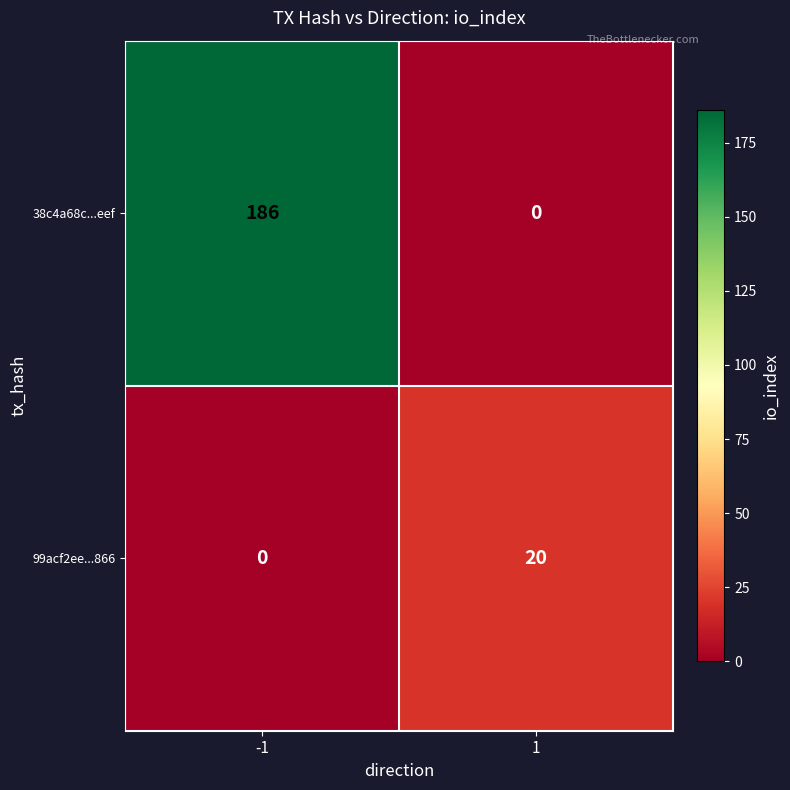

Reading left to right, transcribe all the data shown in this chart.

38c4a68c...eef: -1=186	1=0
99acf2ee...866: -1=0	1=20